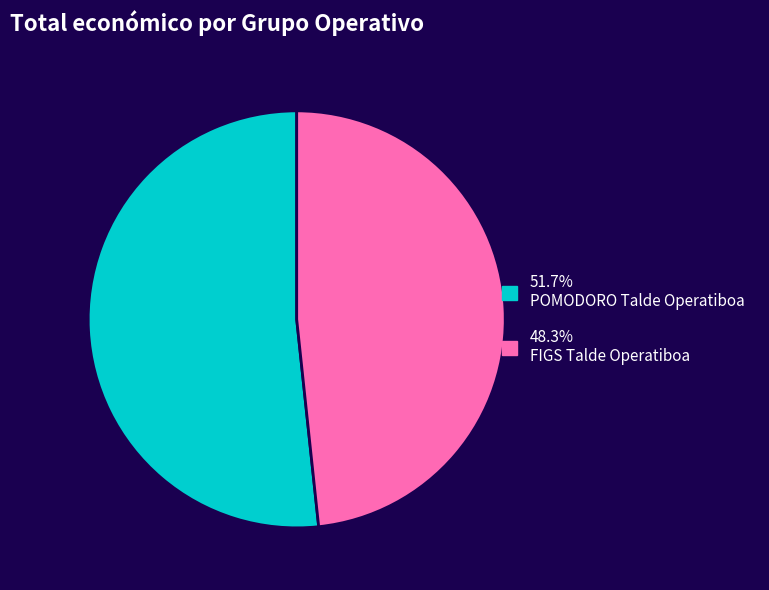

Does any single category account for the majority?

Yes